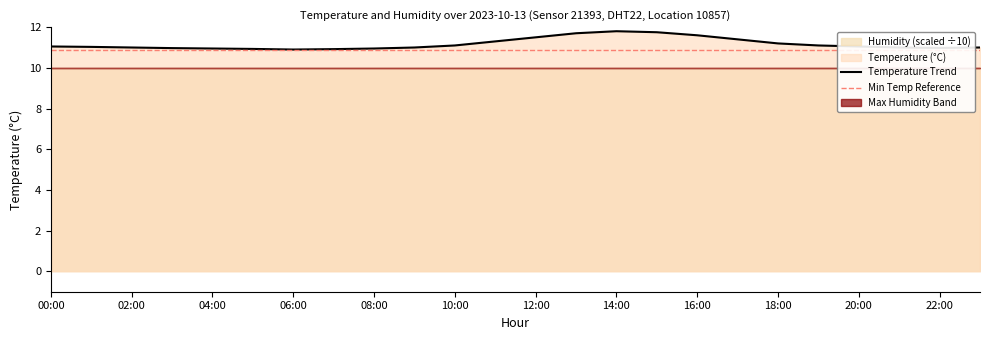

What is the minimum value shown in the chart?

10.9